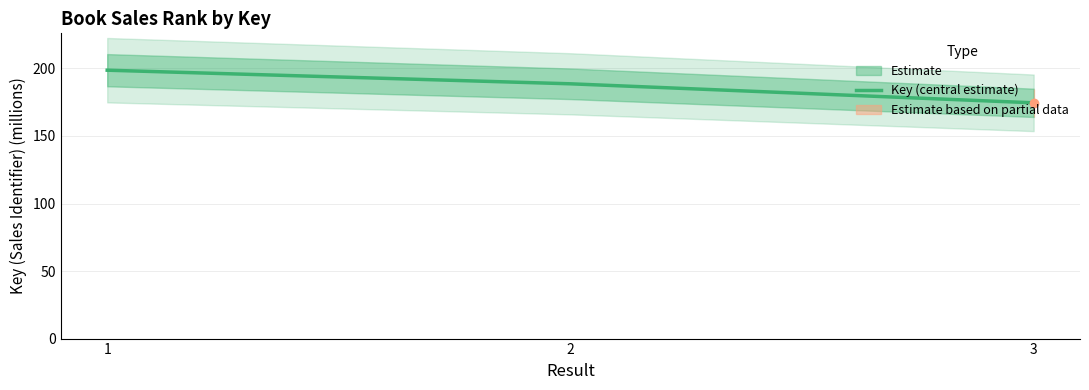

Count the number of values greater than 188.

2